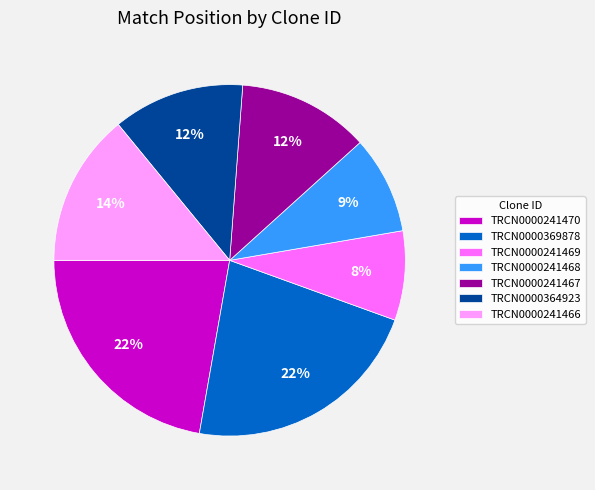

Is the sum of TRCN0000241467 and TRCN0000241470 greater than half?

No